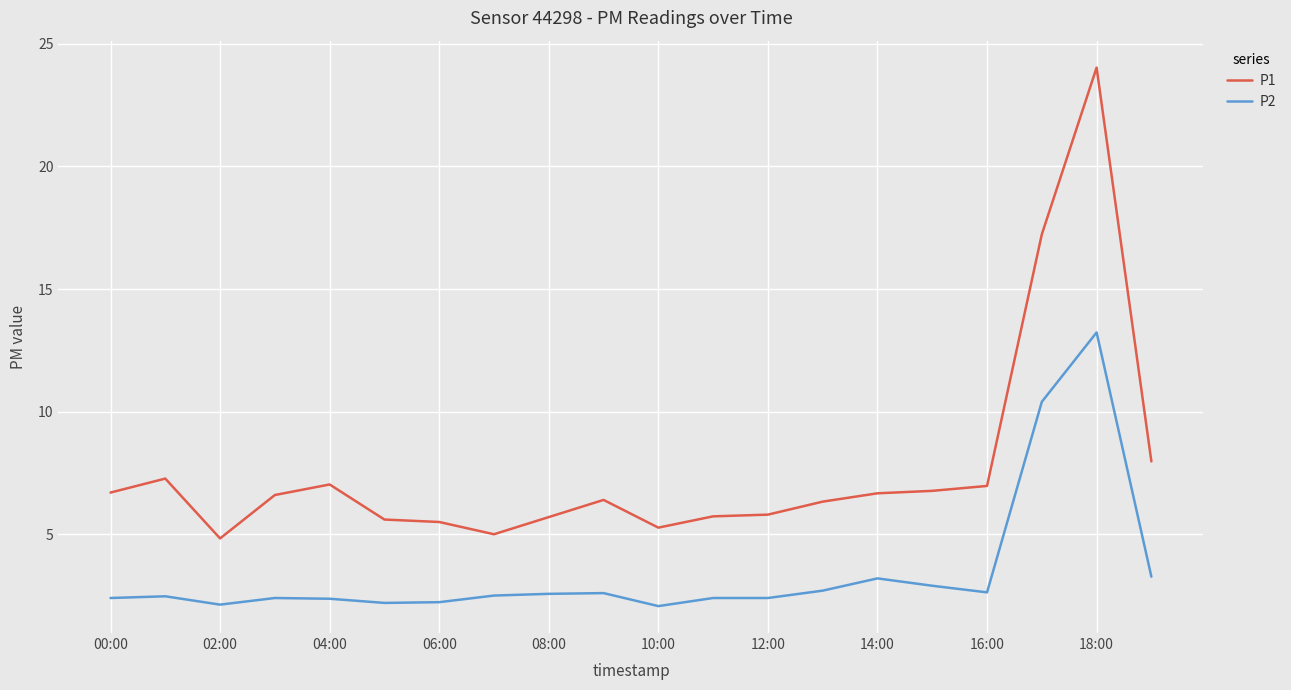

List the series in order of their peak value, highest first.

P1, P2